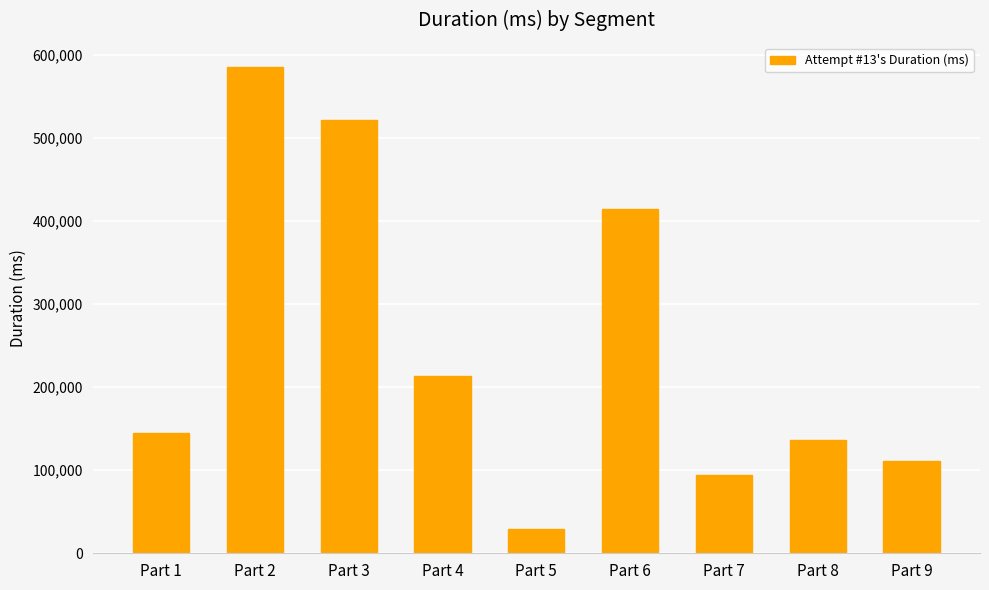

Count the number of categories in the chart.

9